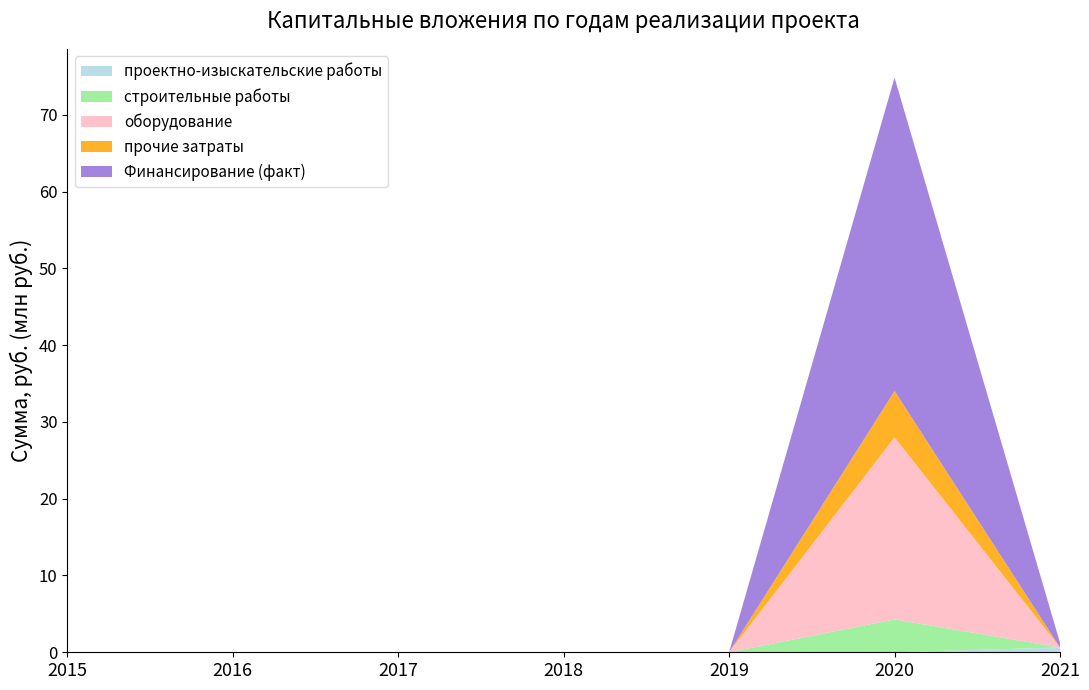

Reading left to right, what are all the values shown in this chart?

проектно-изыскательские работы: 0	0	0	0	0	0	619777
строительные работы: 0	0	0	0	0	4282580	0
оборудование: 0	0	0	0	0	23710925	0
прочие затраты: 0	0	0	0	0	6023302	0
Финансирование (факт): 0	0	0	0	0	40820168	619777